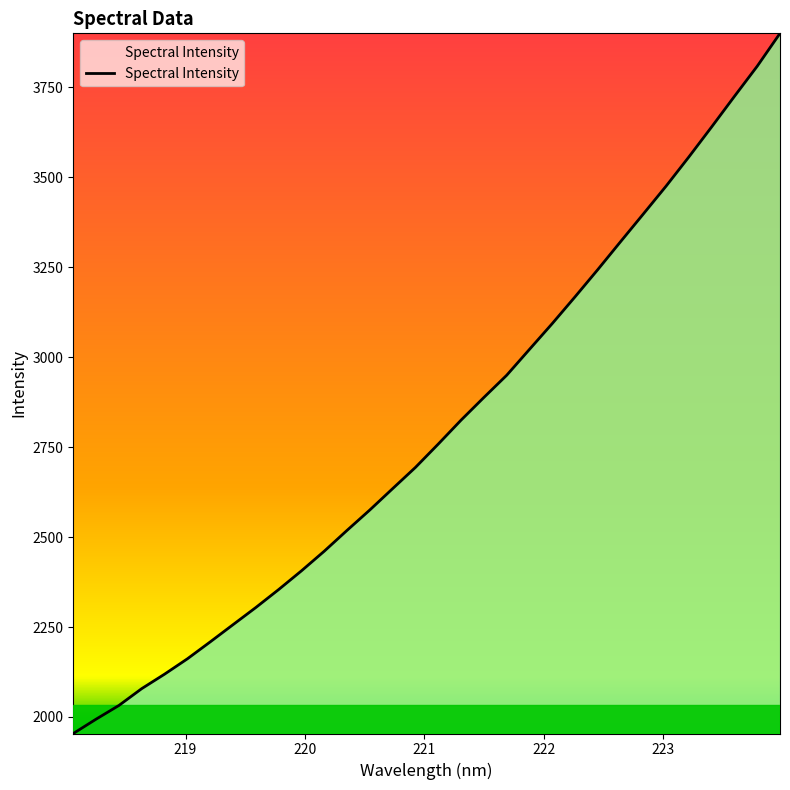

What is the difference between the maximum and minimum values?

1946.6